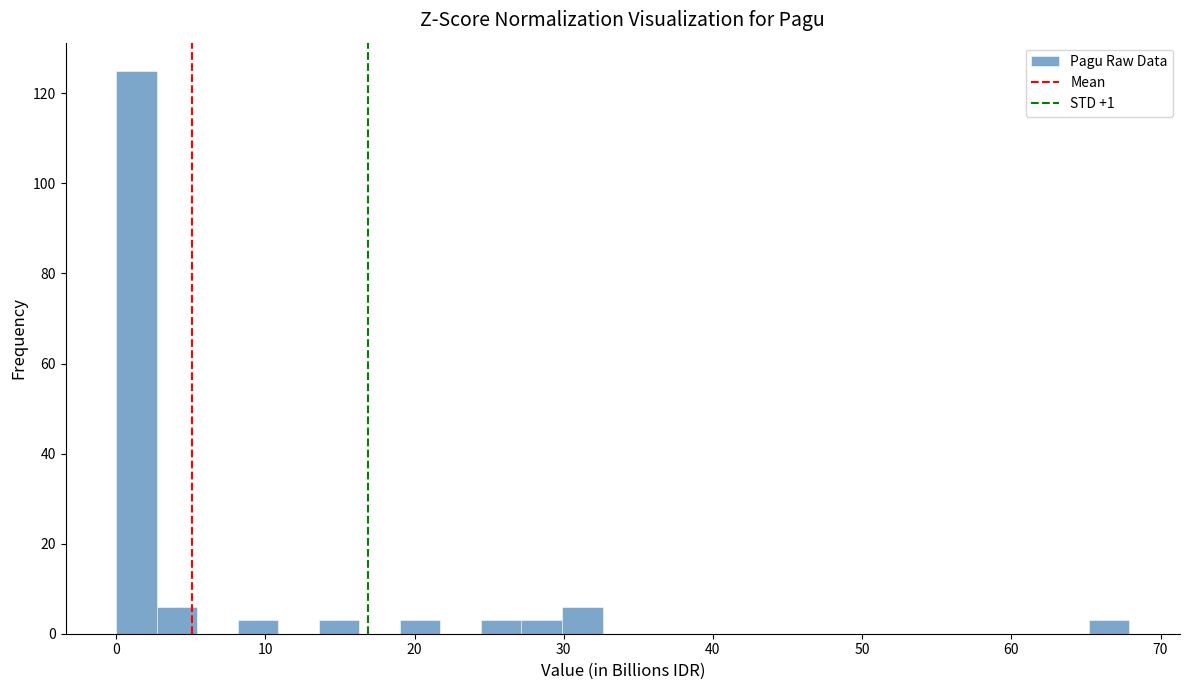

Read against the x-axis, roughly where is the centre of the tallest bar?

1